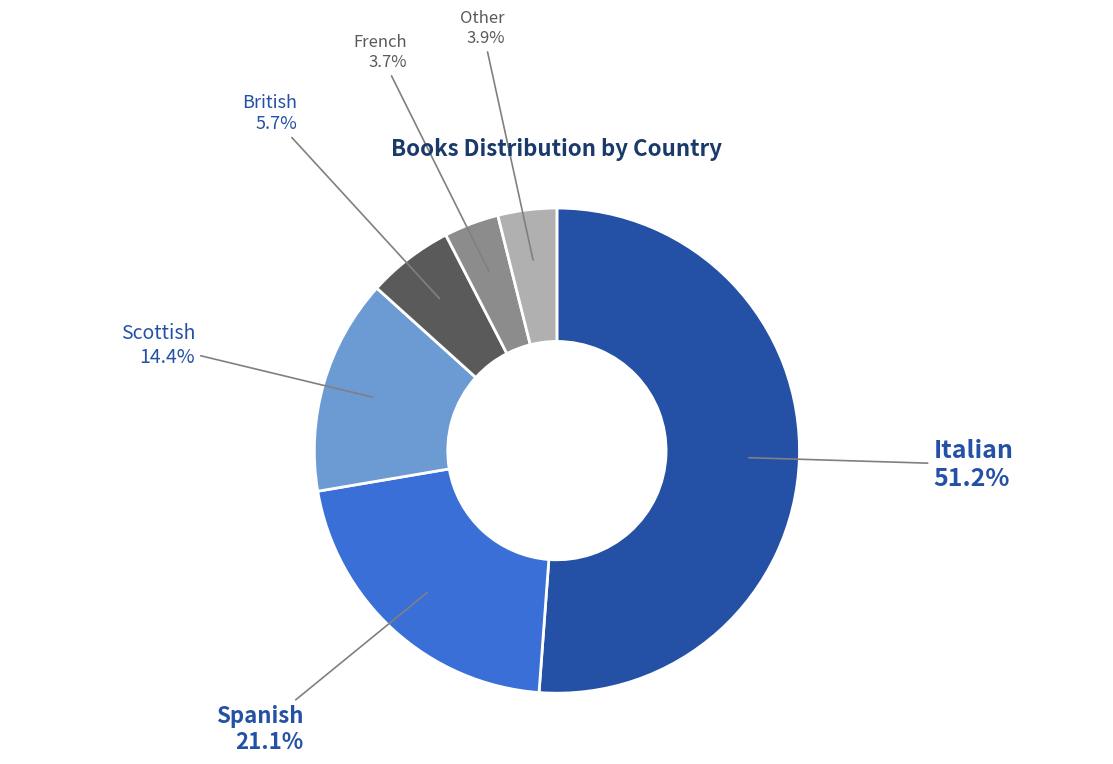

To the nearest percent, what is the average slice percentage?

17%